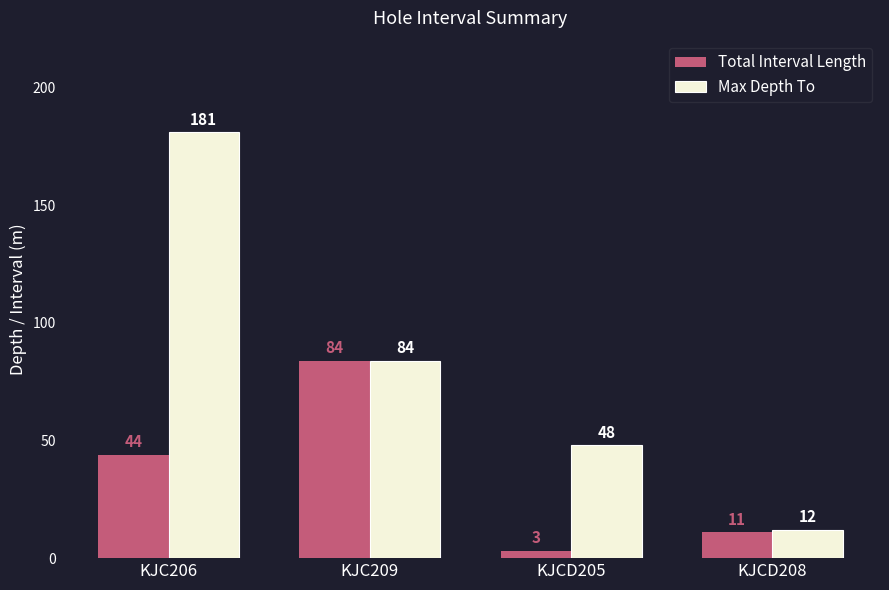

What are all the series names shown in the legend?

Total Interval Length, Max Depth To